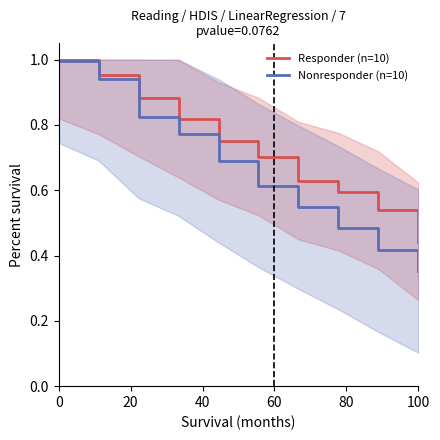

What is the average value of the Nonresponder (n=10) series?

0.7